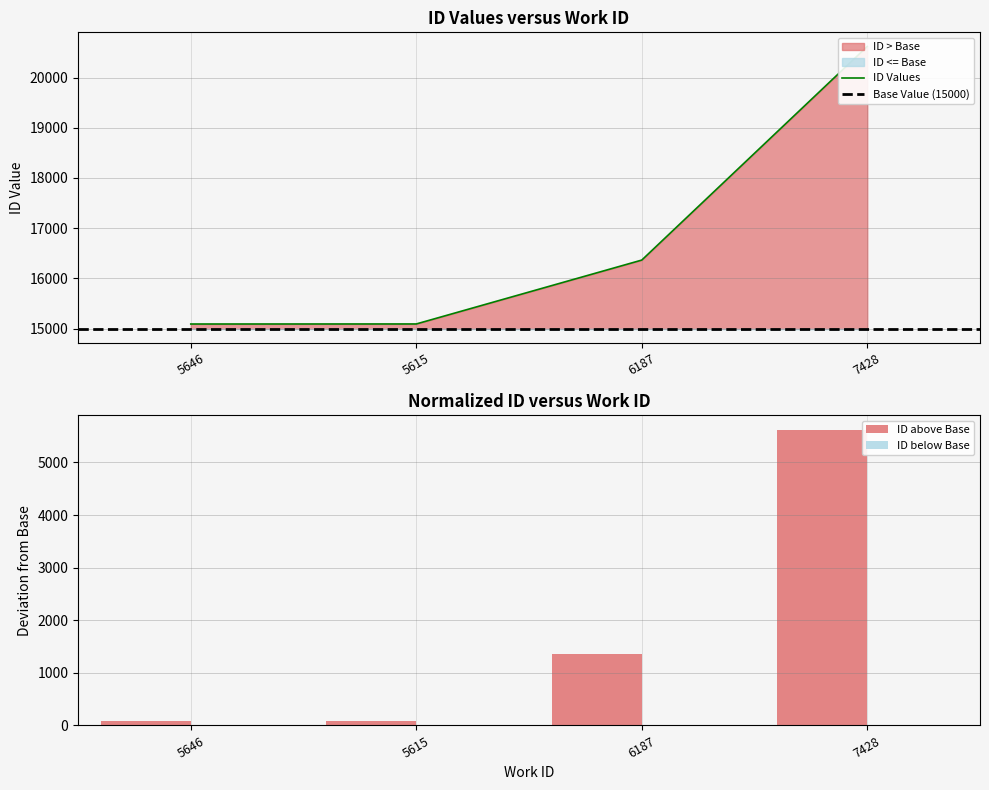

Does the chart contain stacked bars?

No